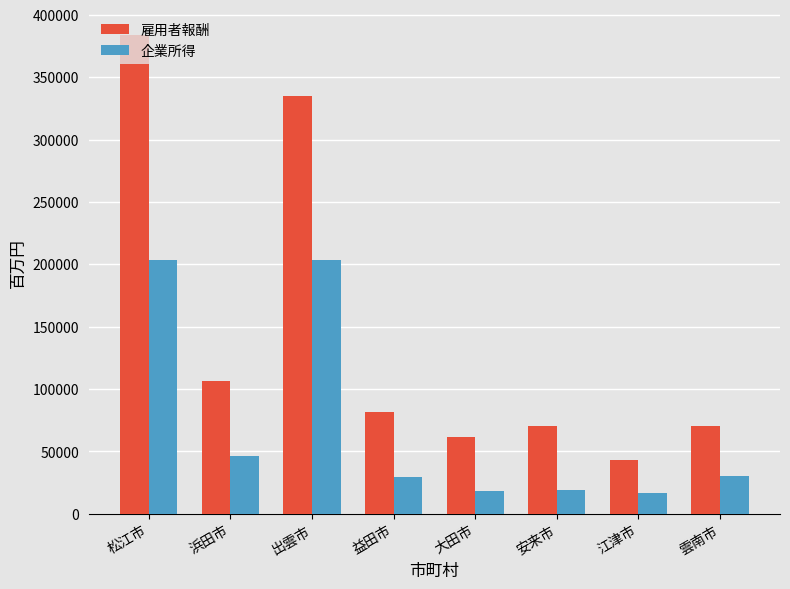

List the series in order of their overall mean, lowest first.

企業所得, 雇用者報酬